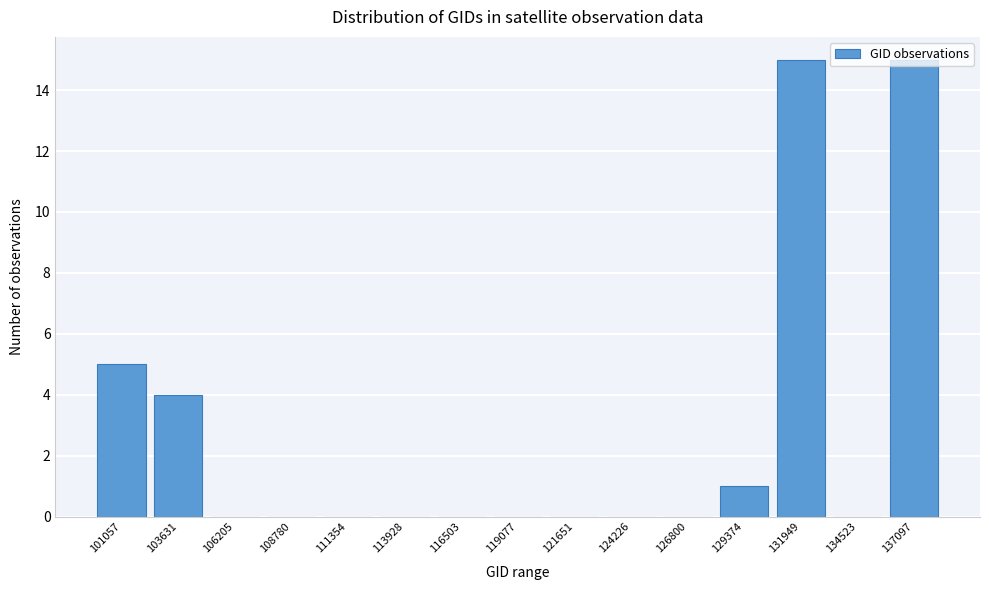

Which has a higher value, 121651 or 101057?

101057